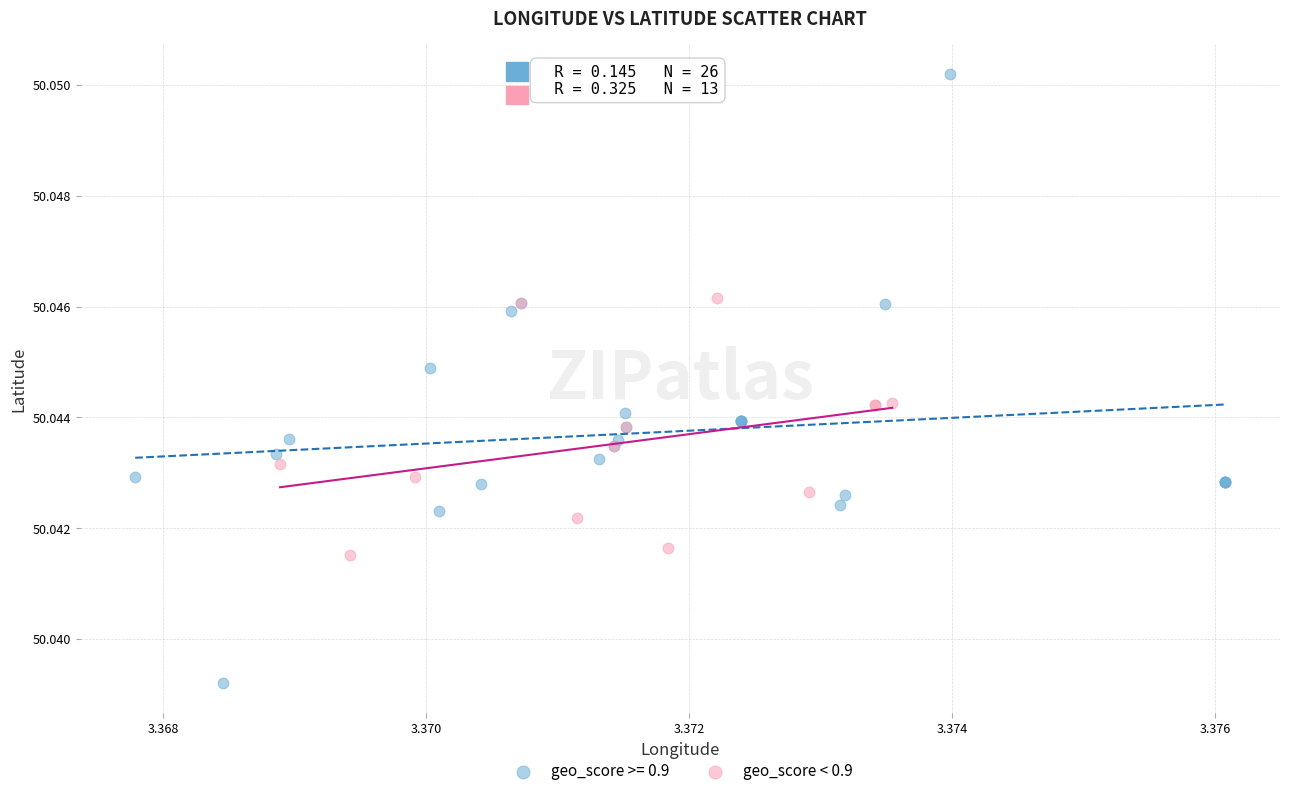

Which series contains the highest Y value?

geo_score >= 0.9